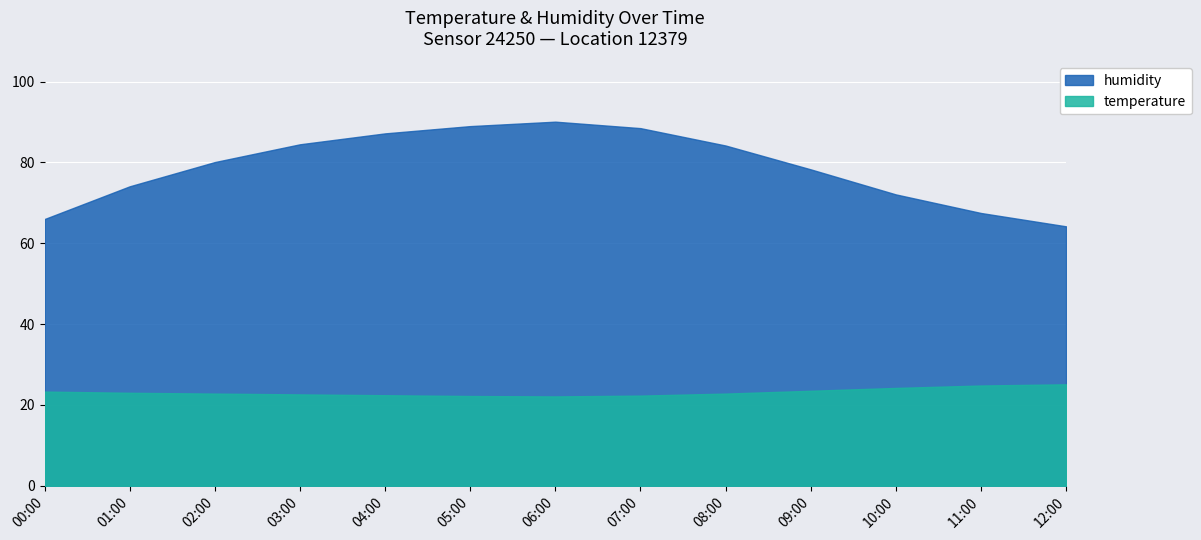

What is the average value of the humidity series?

78.9